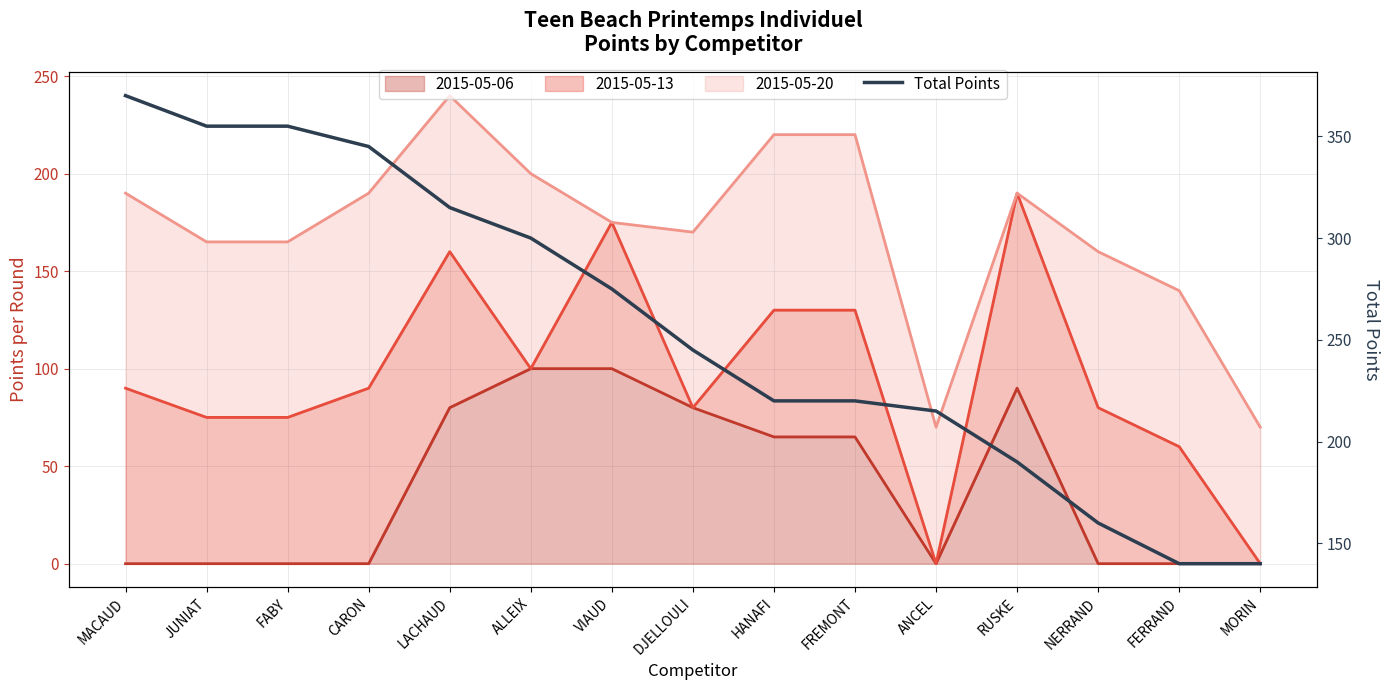

Reading right to left, extract all data points from this chart.

140	140	160	190	215	220	220	245	275	300	315	345	355	355	370